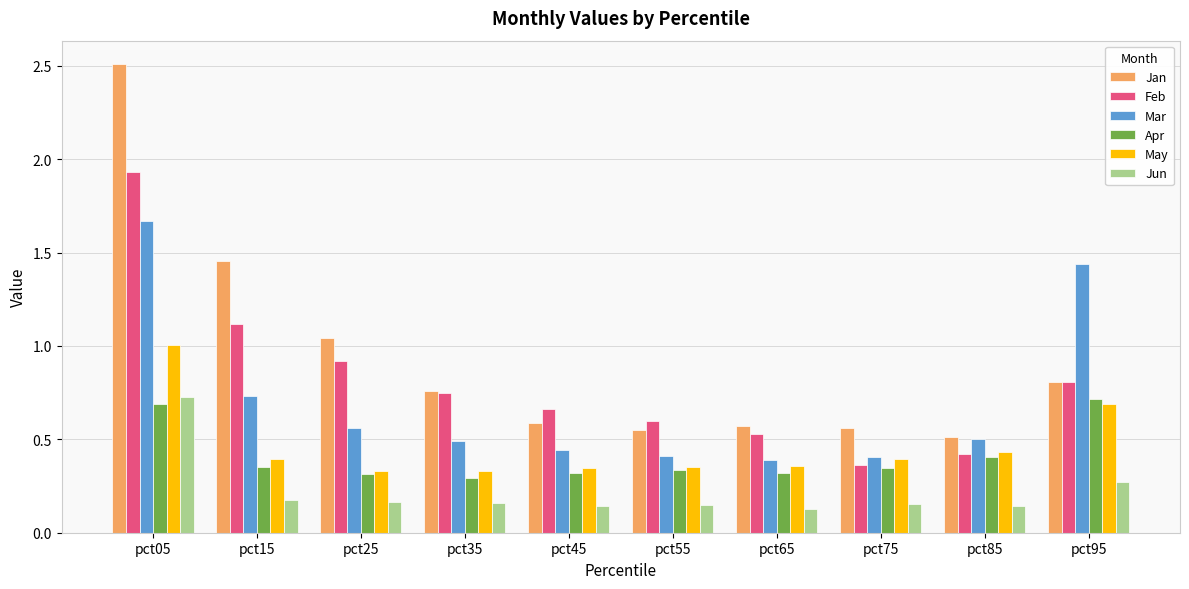

Read the Feb value at pct15.

1.1